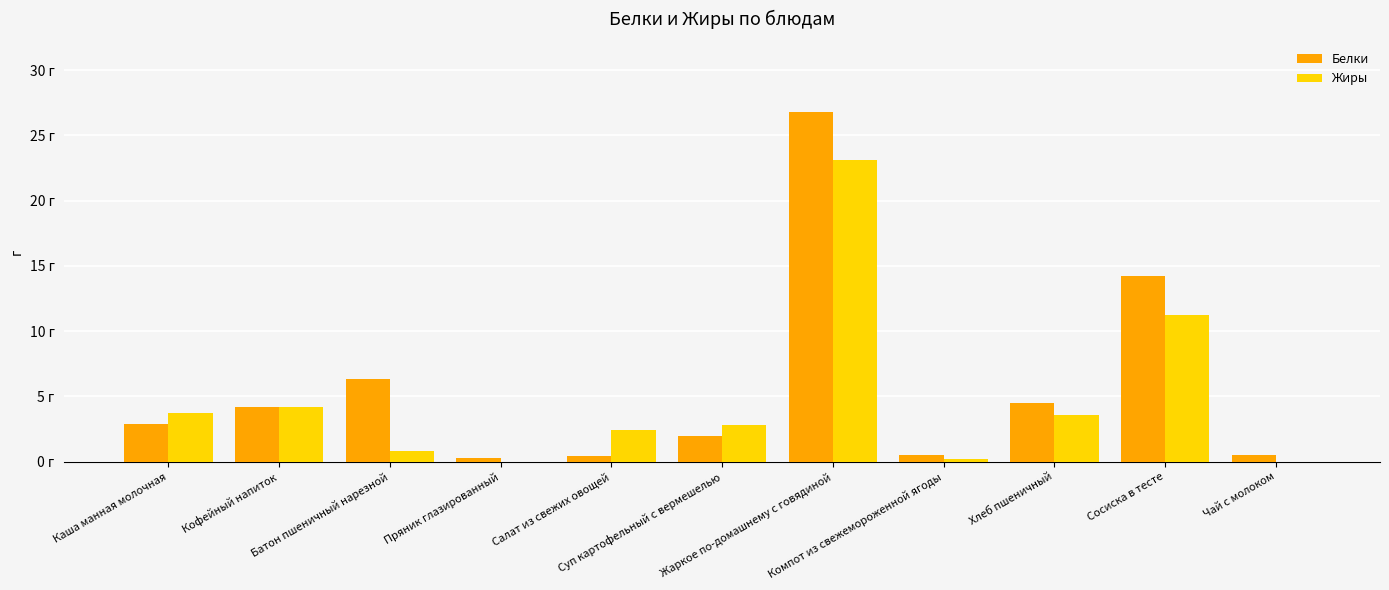

Where does the Жиры series first go above 2?

Каша манная молочная